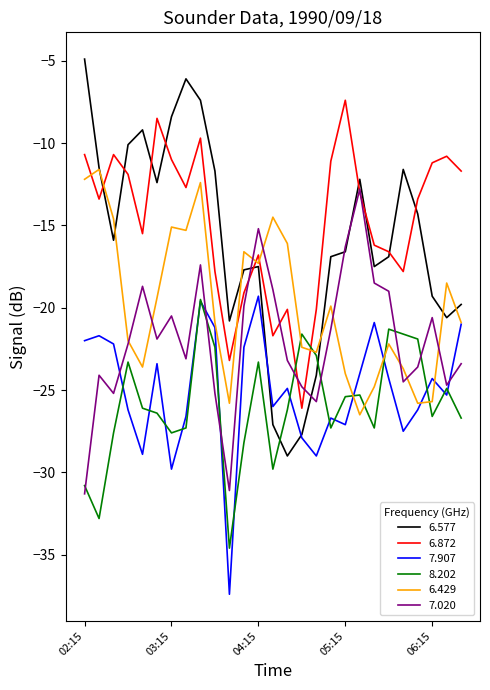

Which series has the widest spread of values?

6.577